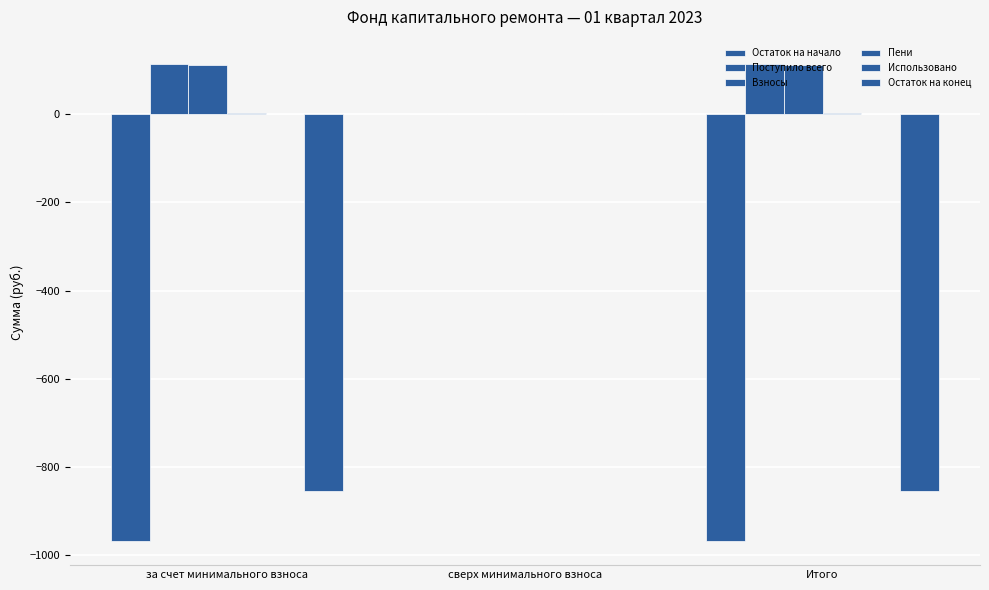

How many groups of bars are there?

3